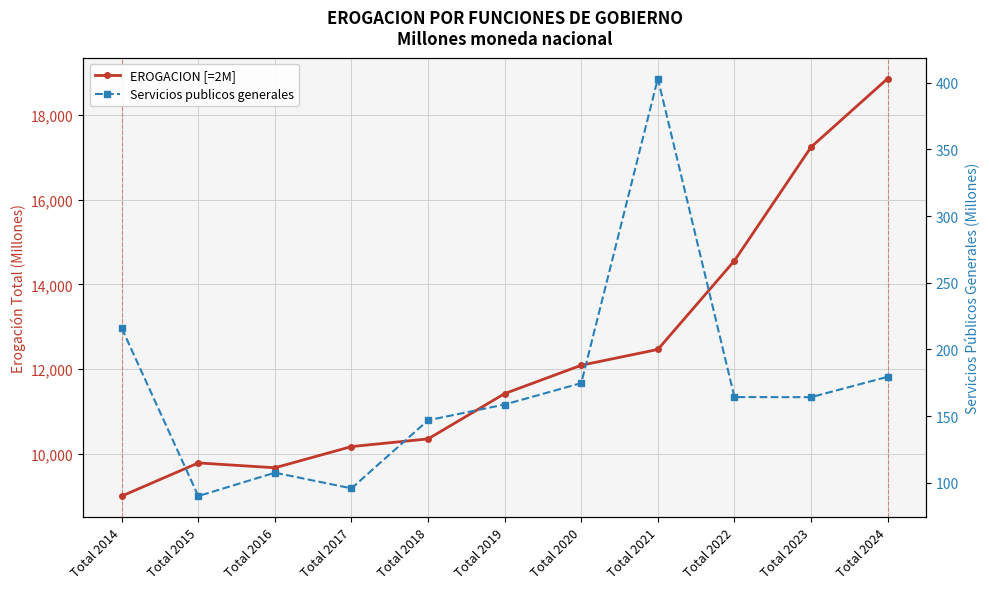

At how many categories does at least one series exceed 3181?

11